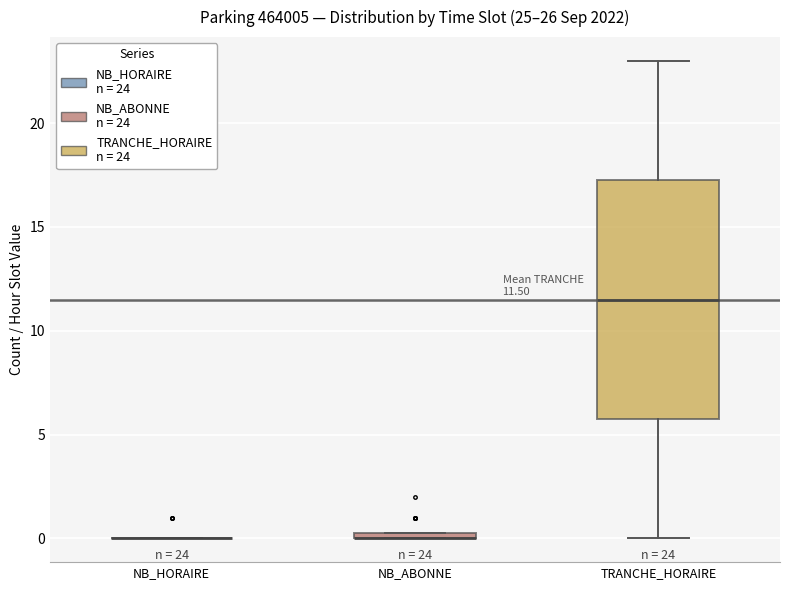

Comparing the boxes themselves (not the whiskers), which one is the tallest?

TRANCHE_HORAIRE